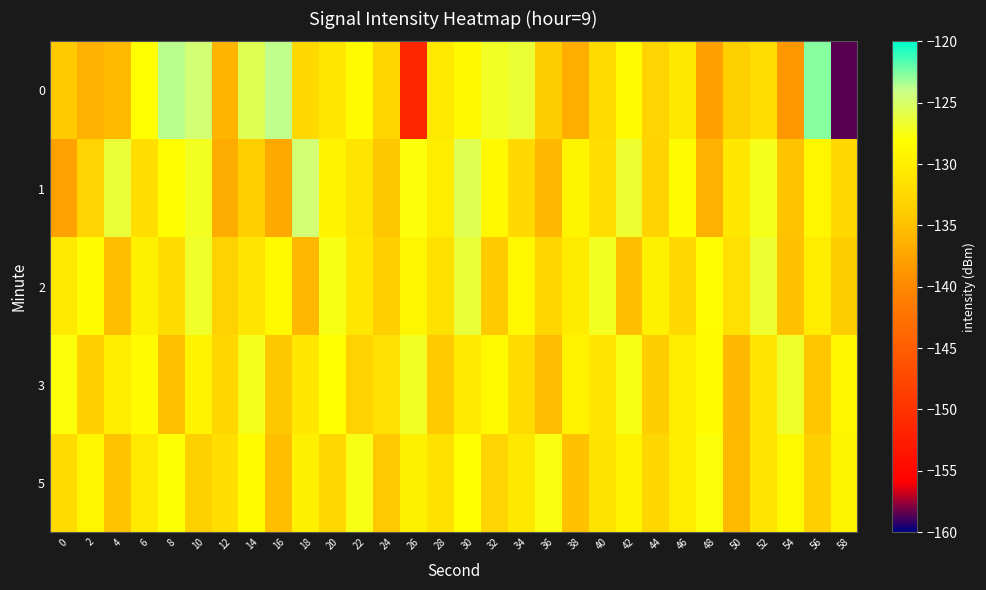

What is the smallest value displayed?

-158.5